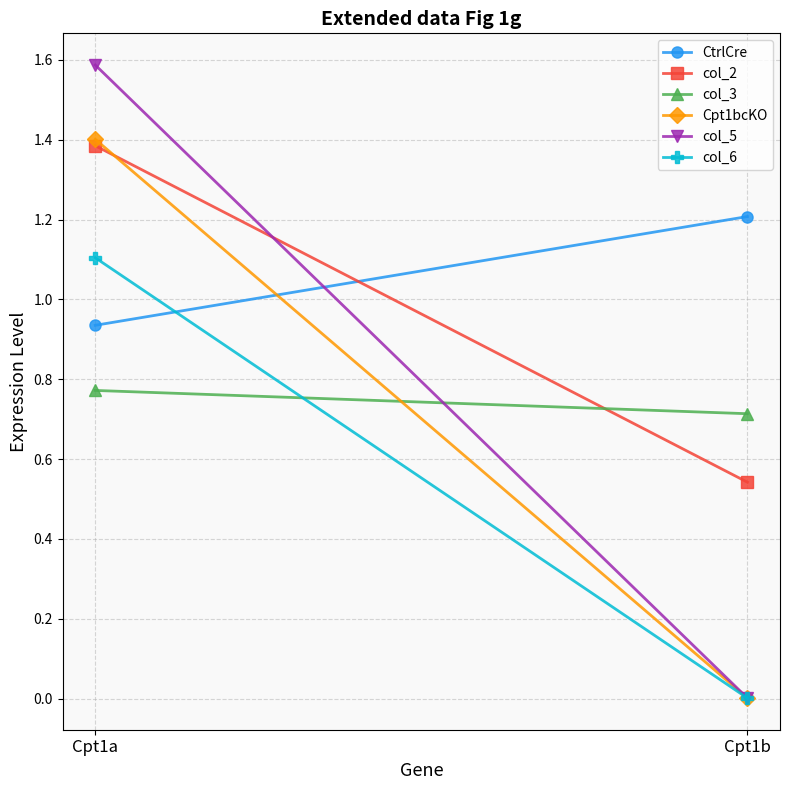

What is the approximate value of Cpt1bcKO at Cpt1a?

1.4